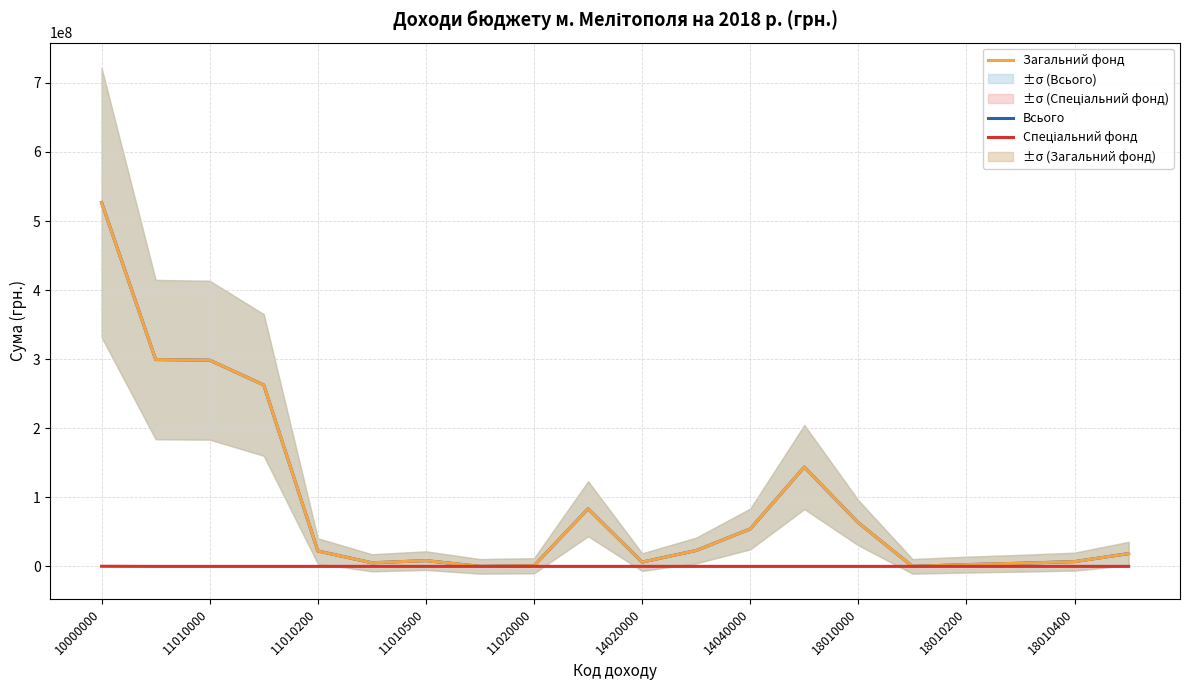

Which series has the largest range (max minus min)?

Всього